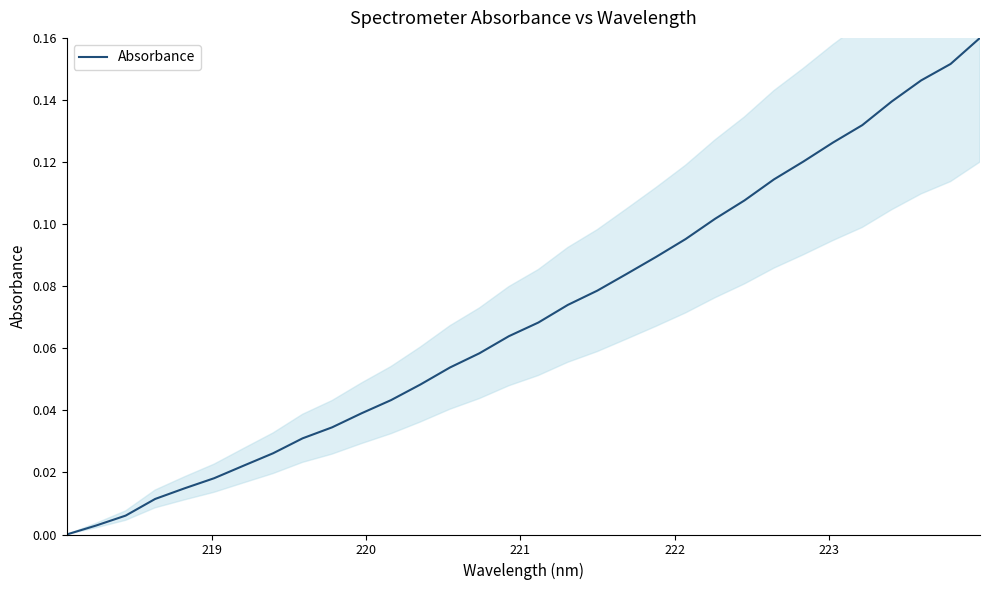

Reading left to right, list all the values displayed in this chart.

0.0	0.0	0.0	0.0	0.0	0.0	0.0	0.0	0.0	0.0	0.0	0.0	0.0	0.1	0.1	0.1	0.1	0.1	0.1	0.1	0.1	0.1	0.1	0.1	0.1	0.1	0.1	0.1	0.1	0.1	0.2	0.2